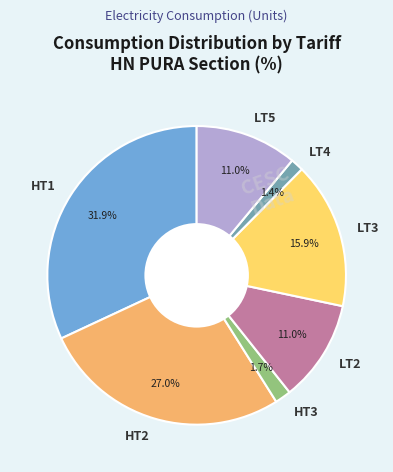

What is the ratio of the value at LT5 to the value at LT4?

7.9